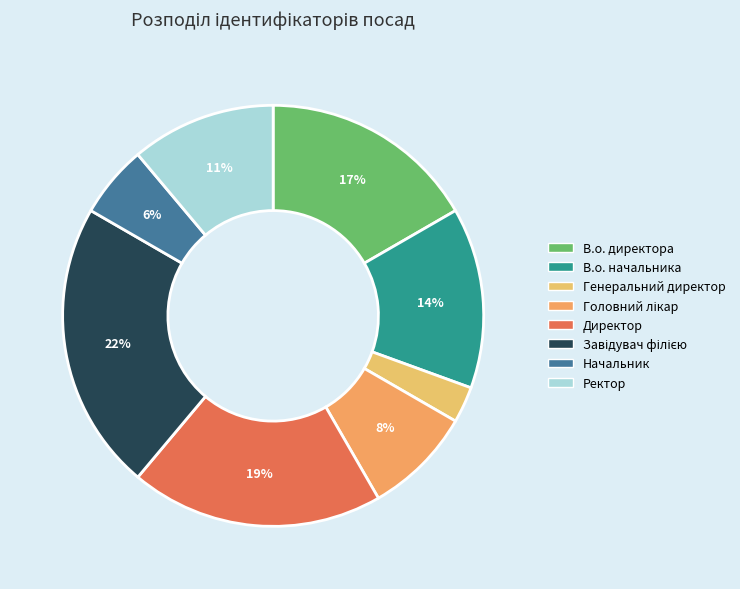

How many slices are in this pie chart?

8